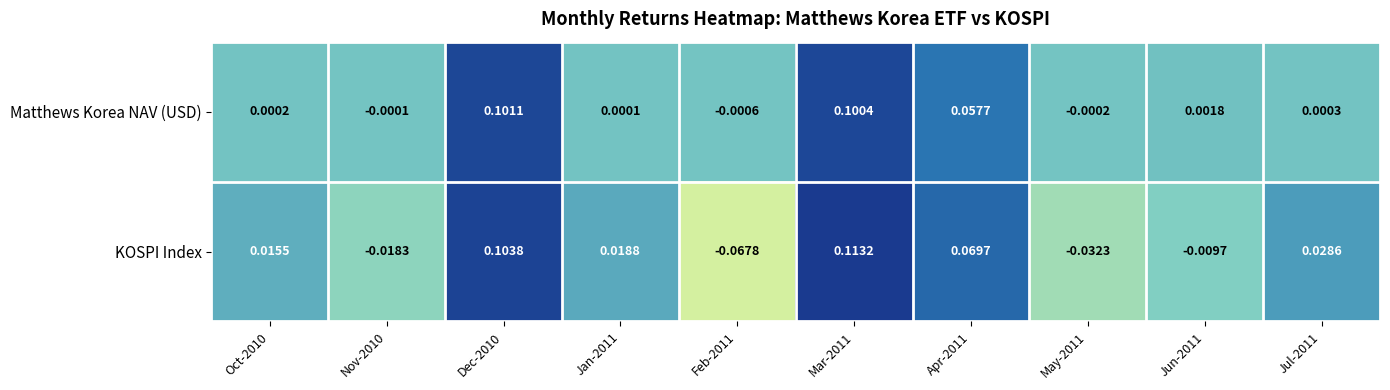

List the series in order of their overall mean, lowest first.

KOSPI Index, Matthews Korea NAV (USD)